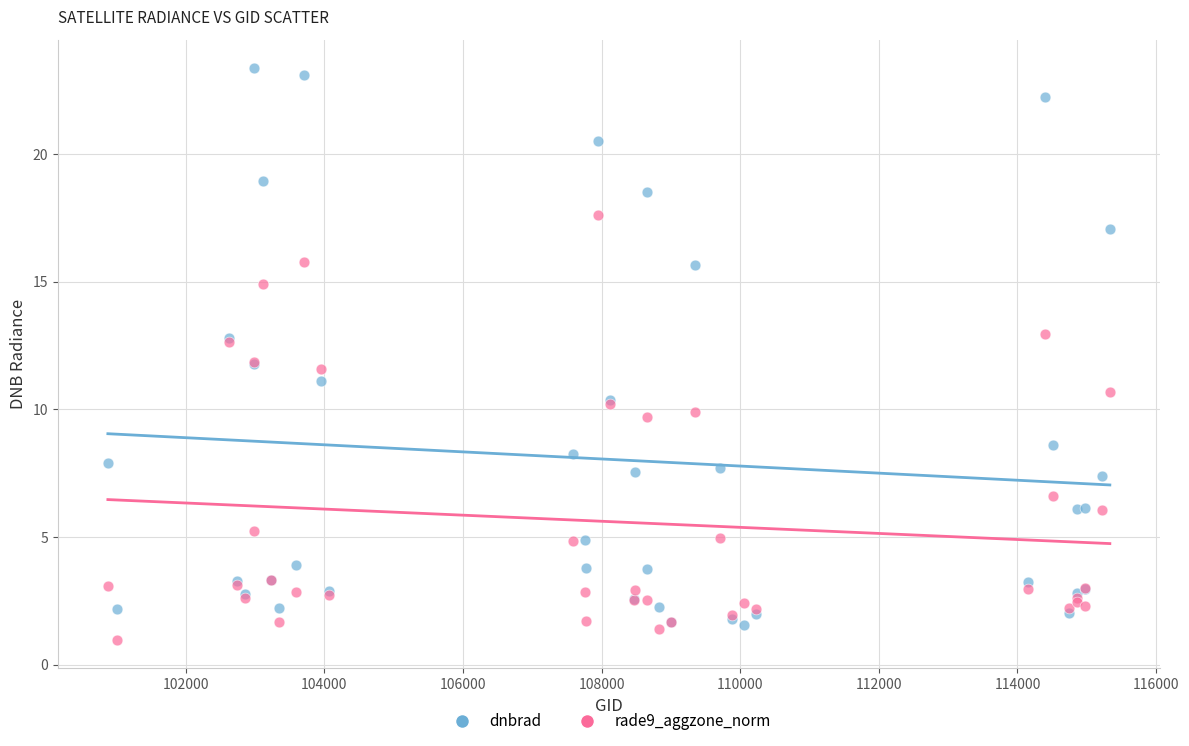

Which series reaches the maximum Y coordinate?

dnbrad